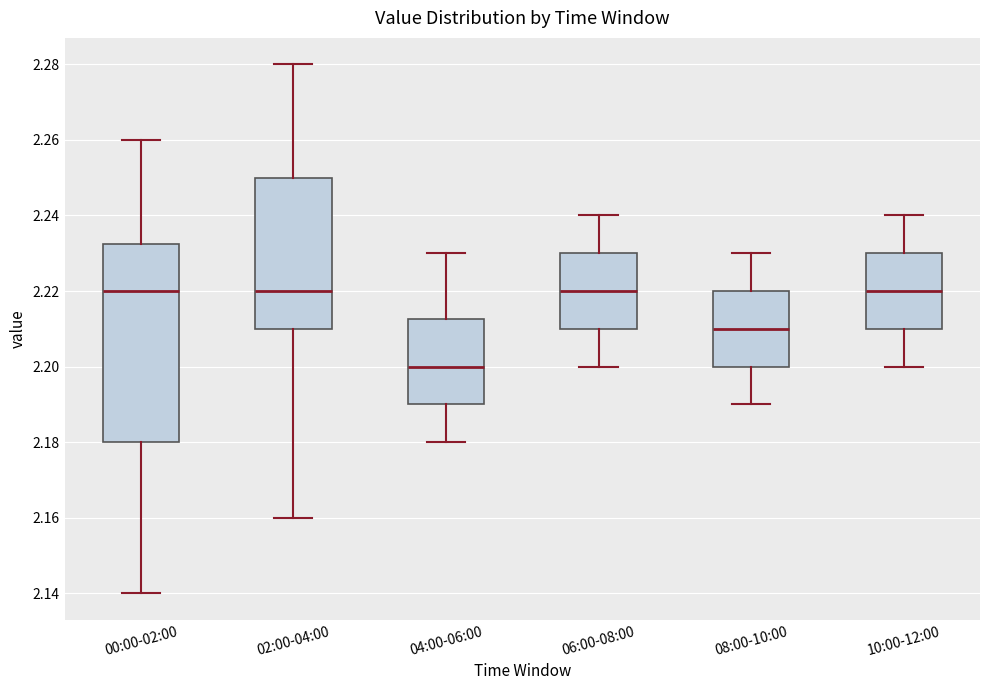

Comparing the boxes themselves (not the whiskers), which one is the tallest?

00:00-02:00